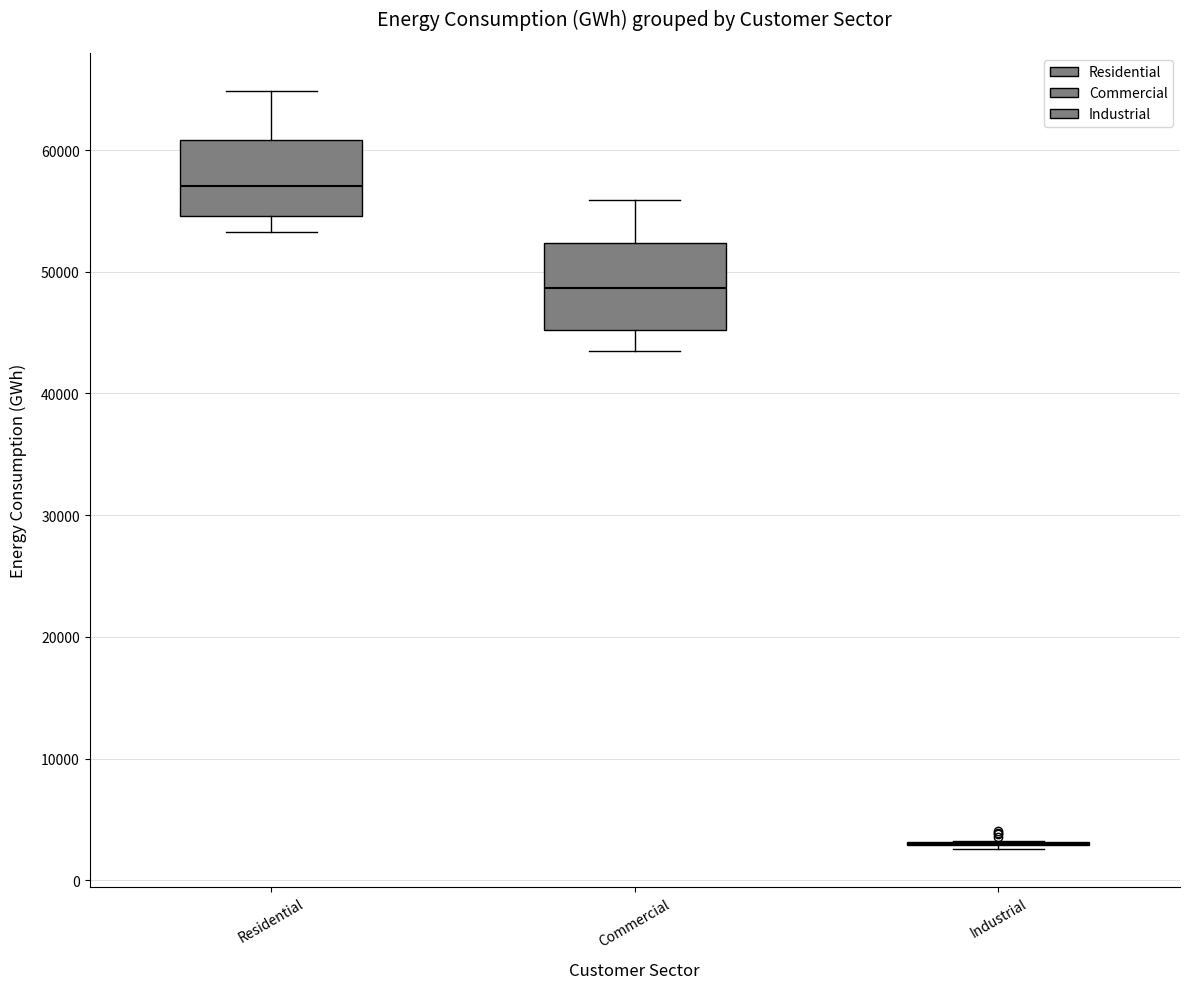

Reading left to right, transcribe this box plot: for each box, give where its median line is, the range the box spans, and where its two whiskers end, as read against the y-axis. The values are not printed on the chart, so give them approximately, as read against the axis.

Residential: median 57000, box 55000 to 61000, whiskers 53000 to 65000
Commercial: median 49000, box 45000 to 52000, whiskers 43000 to 56000
Industrial: box collapsed to a line at 3000, whiskers 3000 to 3000